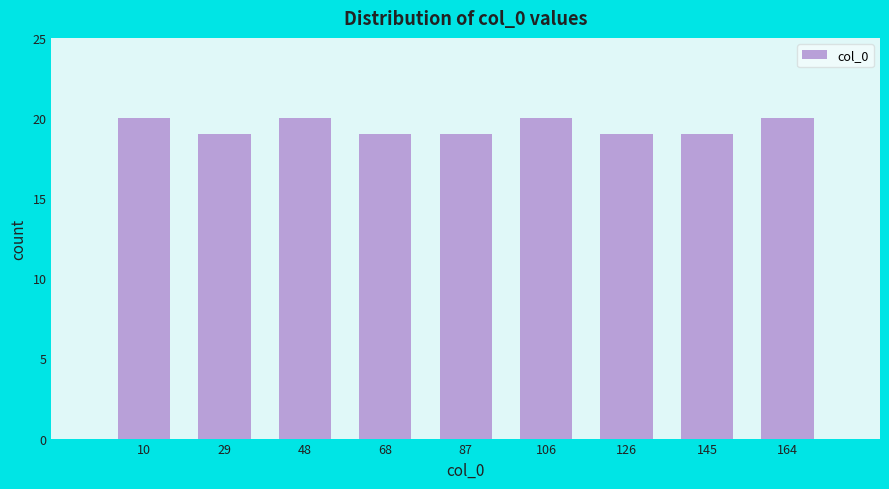

Reading left to right, transcribe all the data shown in this chart.

20	19	20	19	19	20	19	19	20